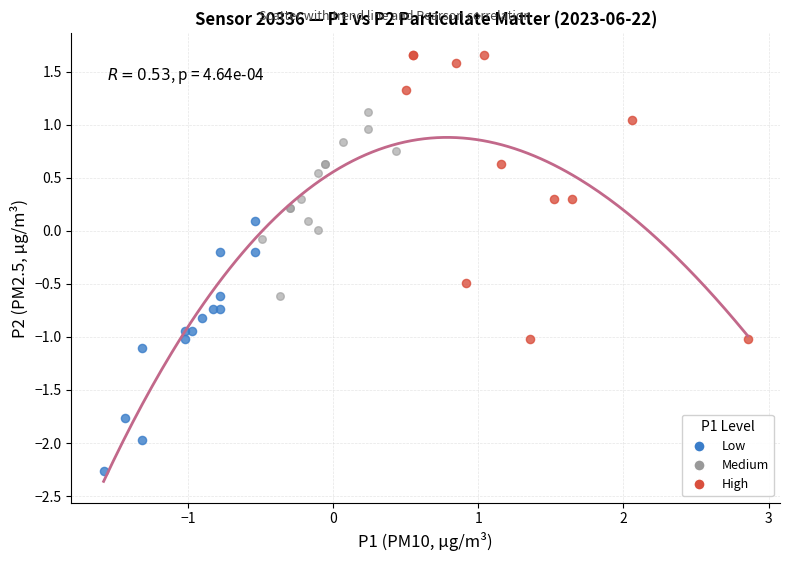

Which series contains the highest Y value?

High